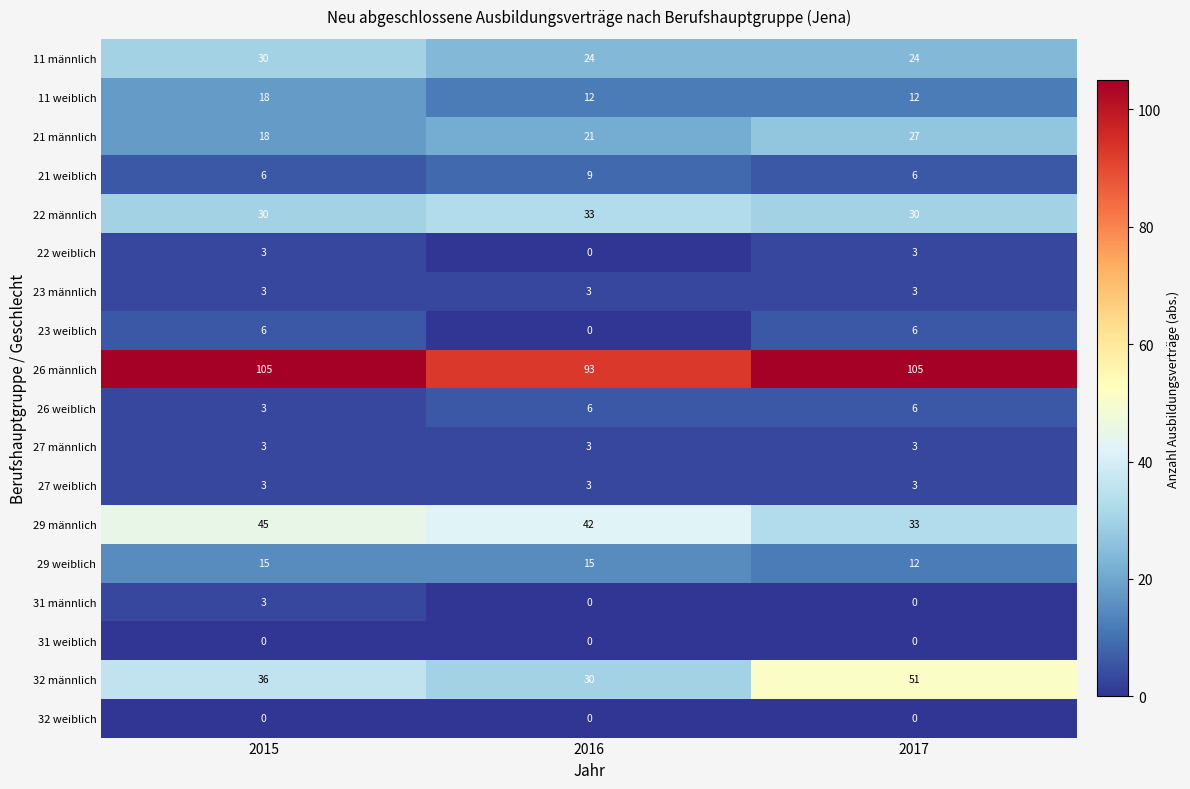

How many data points does each series have?

3